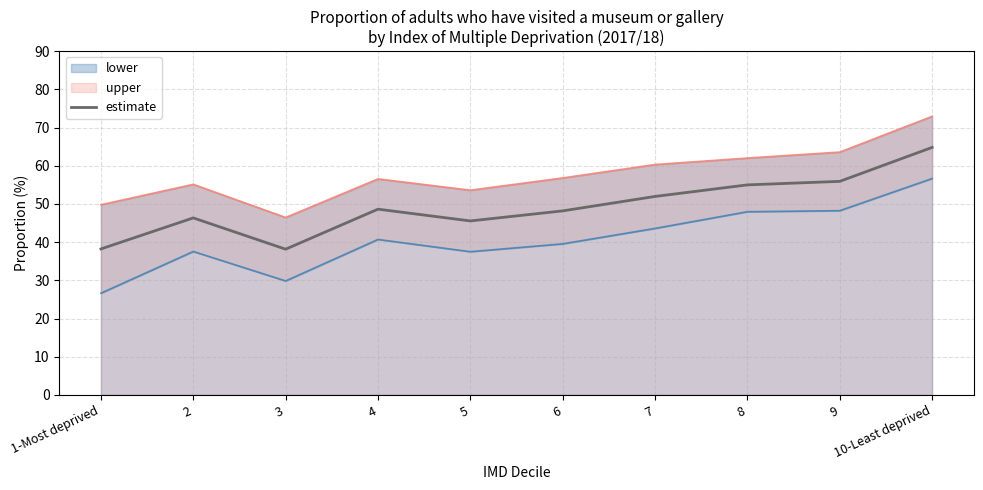

What is the sum of the values at 3 and 2?

84.5